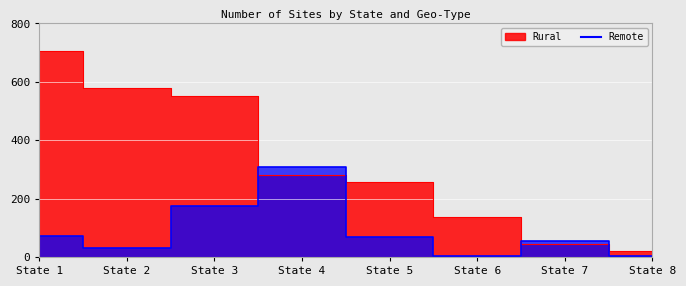

What is the maximum value shown in the chart?

704